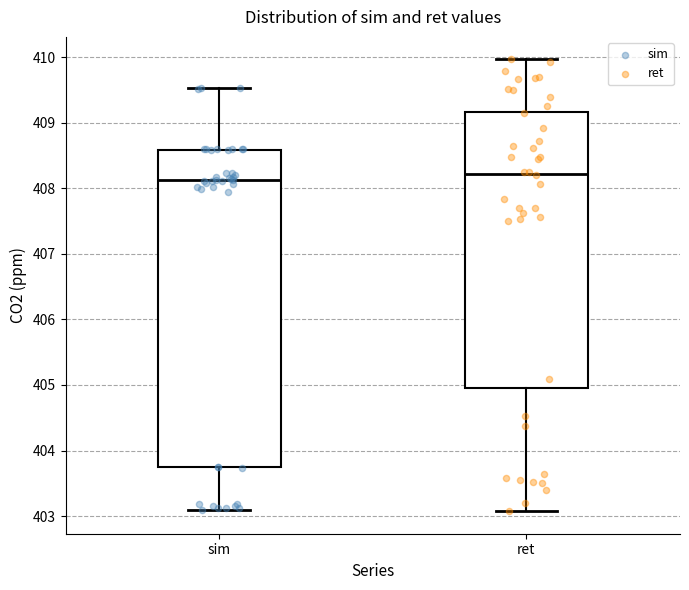

Which box is the tallest, from its lower edge to its upper edge?

sim